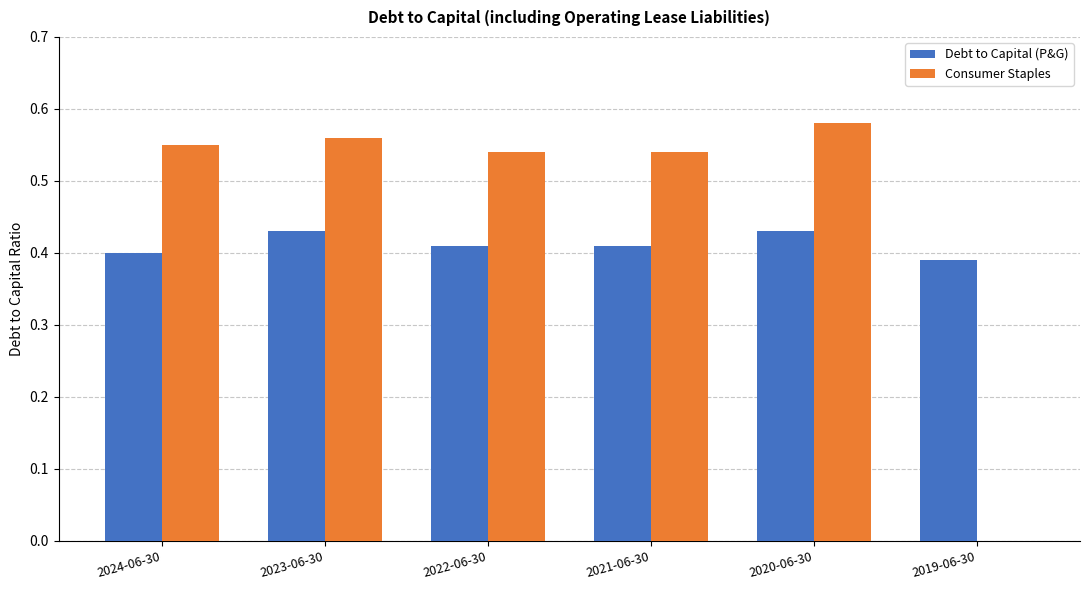

At which category does the chart reach its peak across all series?

2020-06-30